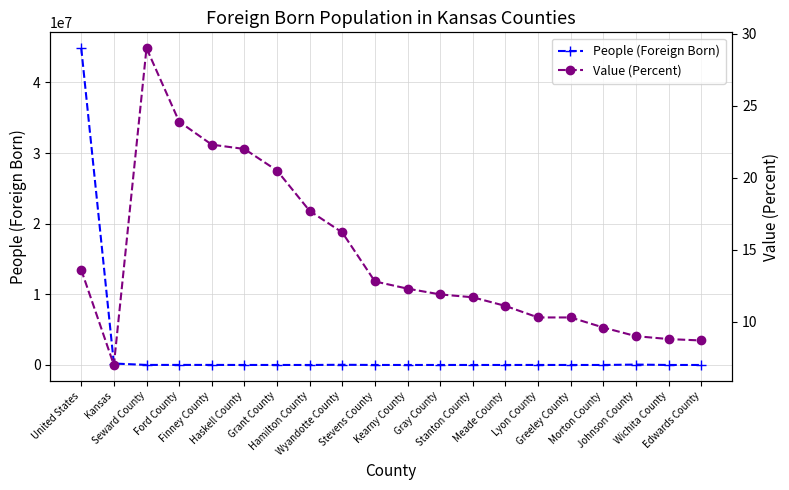

At which category does Value (Percent) reach its first local valley?

Kansas